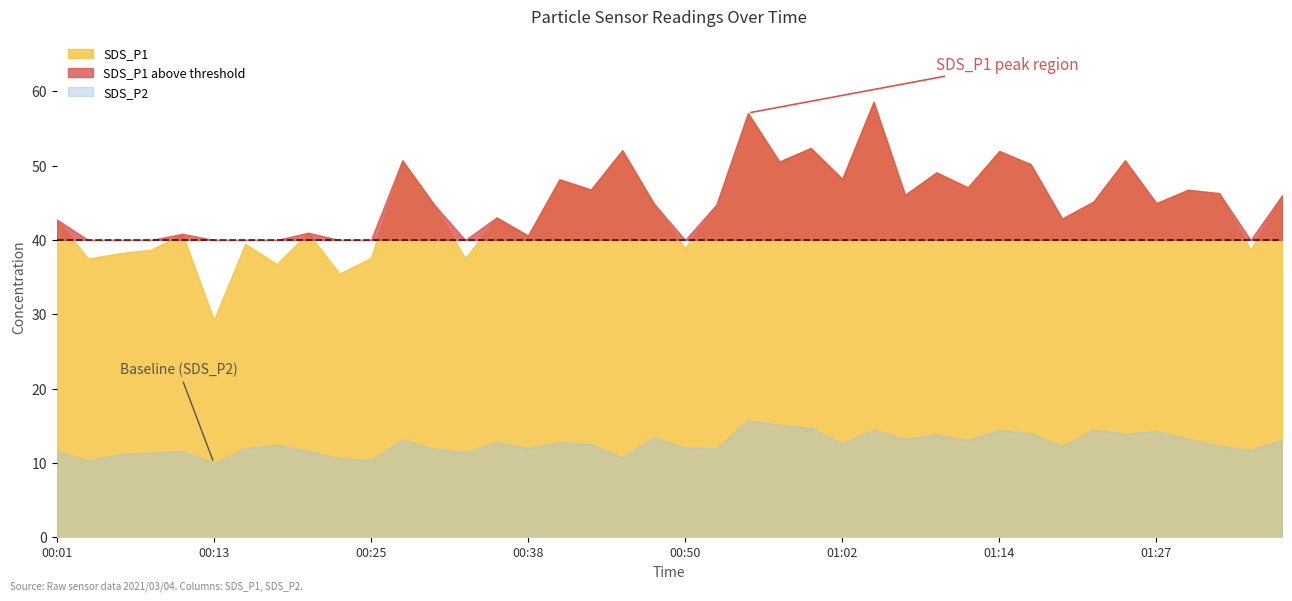

At which label does SDS_P2 reach its minimum?

00:13